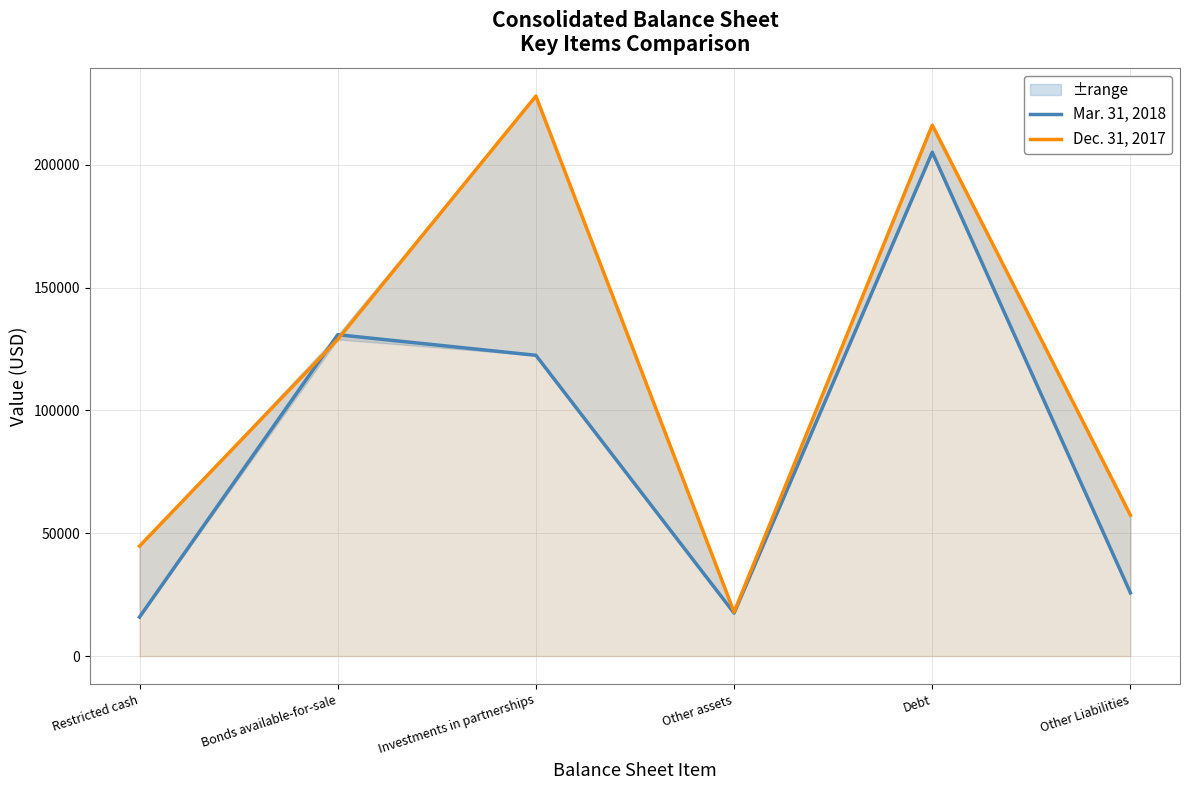

Where is the first local maximum for Dec. 31, 2017?

Investments in partnerships